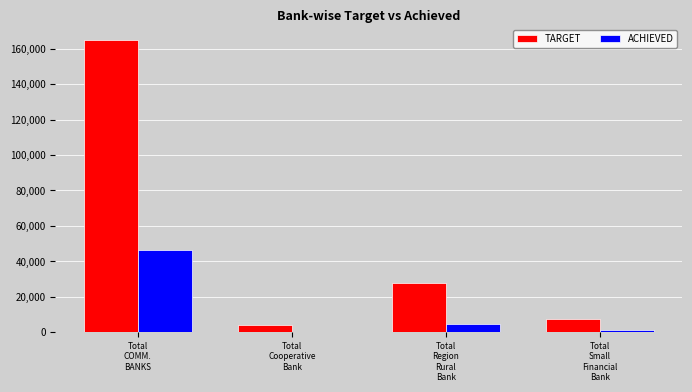

Reading left to right, list all the values displayed in this chart.

TARGET: 164981	4276	27635	7253
ACHIEVED: 46347	134	4759	1308